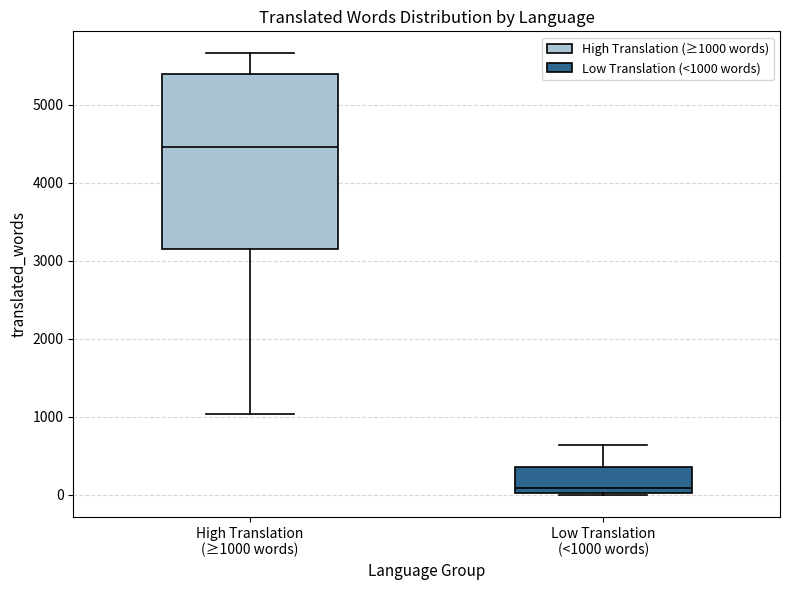

Where does the upper whisker of the box for Low Translation (<1000 words) end on the y-axis? The values are not printed on the chart, so give them approximately, as read against the axis.

600